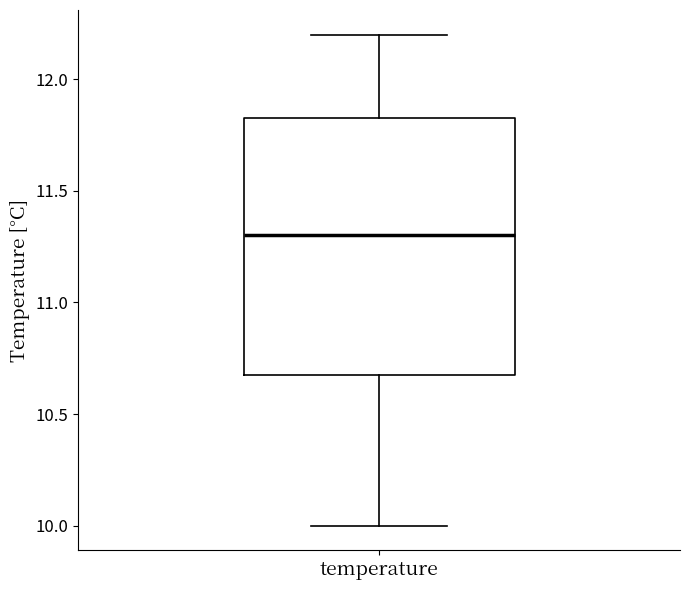

Where is the upper edge of the box for temperature on the y-axis? The values are not printed on the chart, so give them approximately, as read against the axis.

11.85